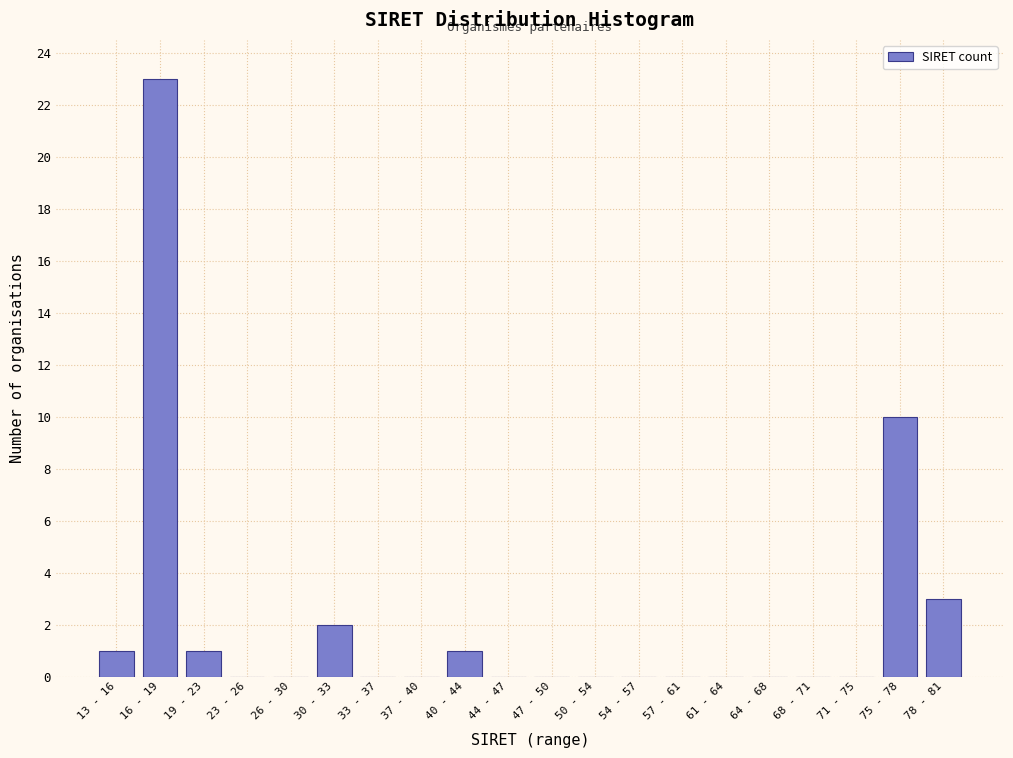

Reading left to right, what are all the values shown in this chart?

13 - 16=1	16 - 19=23	19 - 23=1	23 - 26=0	26 - 30=0	30 - 33=2	33 - 37=0	37 - 40=0	40 - 44=1	44 - 47=0	47 - 50=0	50 - 54=0	54 - 57=0	57 - 61=0	61 - 64=0	64 - 68=0	68 - 71=0	71 - 75=0	75 - 78=10	78 - 81=3